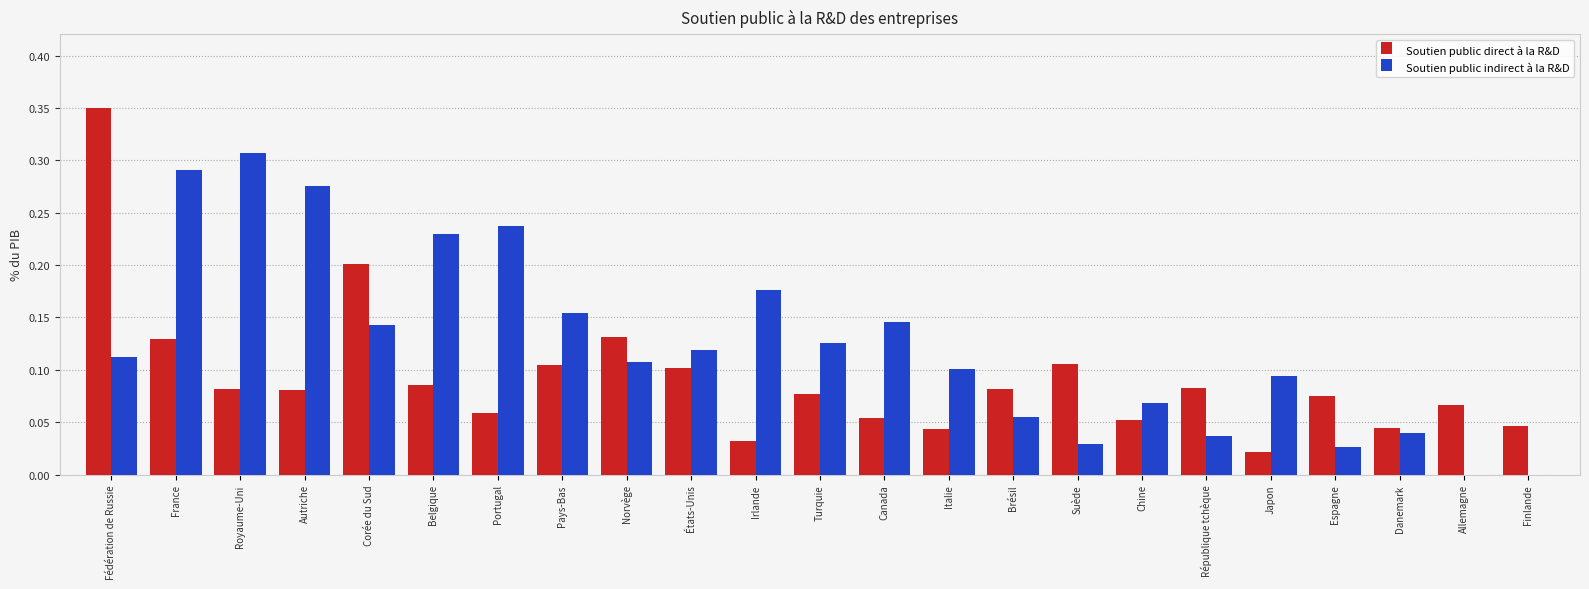

Which series changed the most between Fédération de Russie and Norvège?

Soutien public direct à la R&D